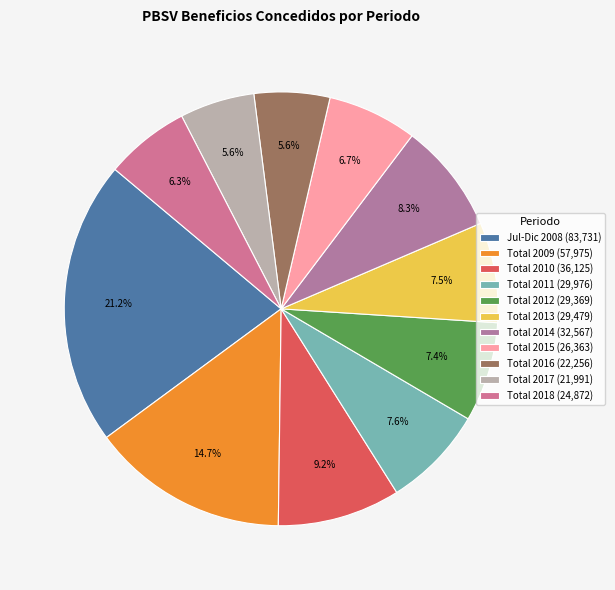

Is there a majority slice in this chart?

No